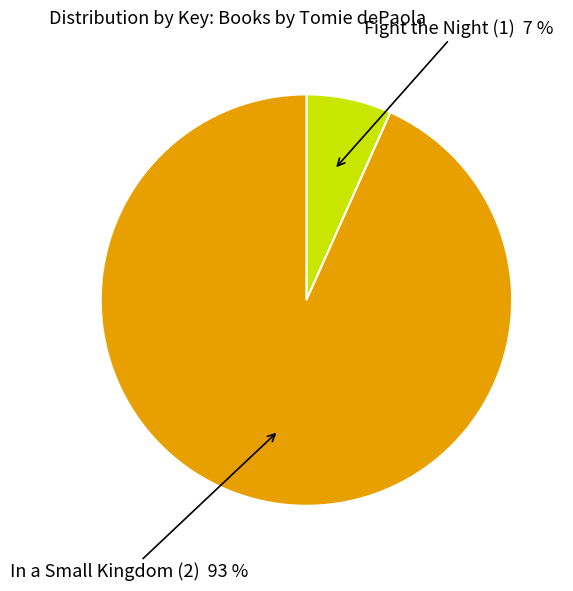

Between In a Small Kingdom (2) and Fight the Night (1), which is larger?

In a Small Kingdom (2)